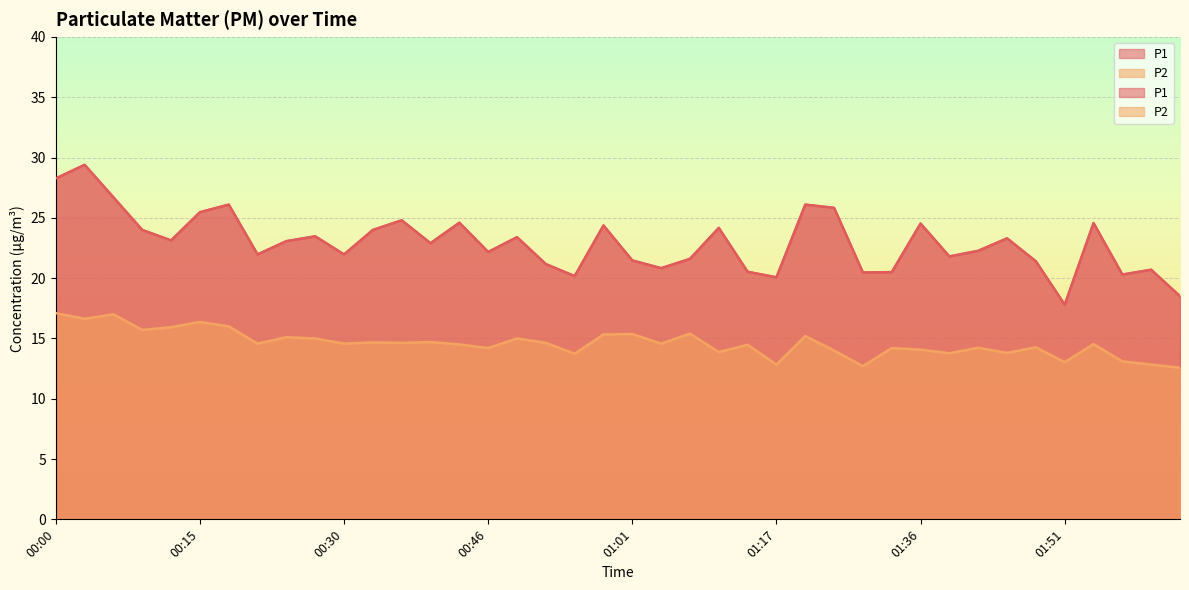

True or false: P1 has a value of 5.8 at 01:17.

False